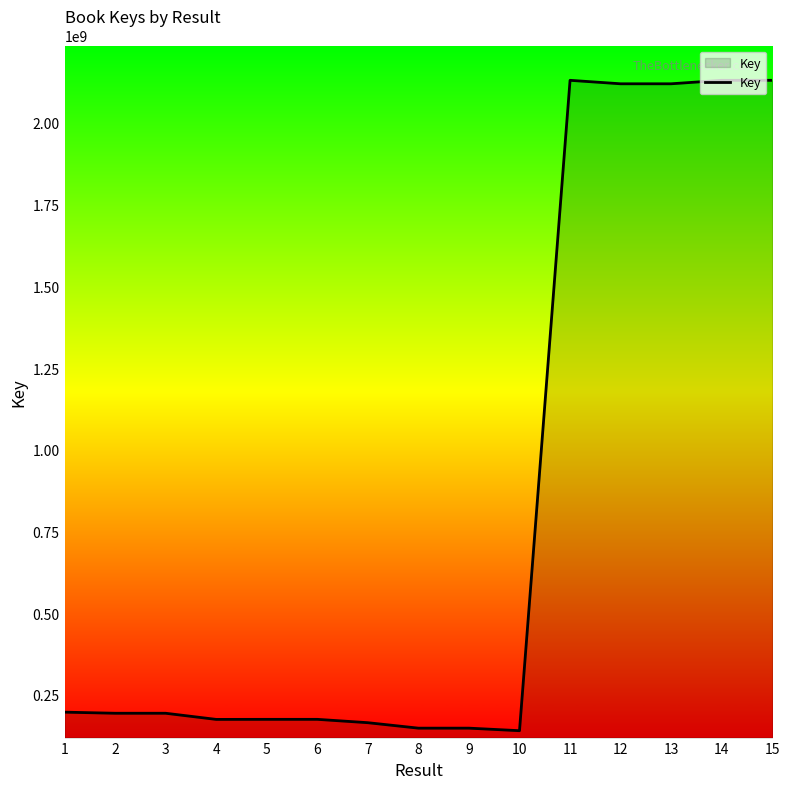

The value at 8 is 47874951. True or false?

False